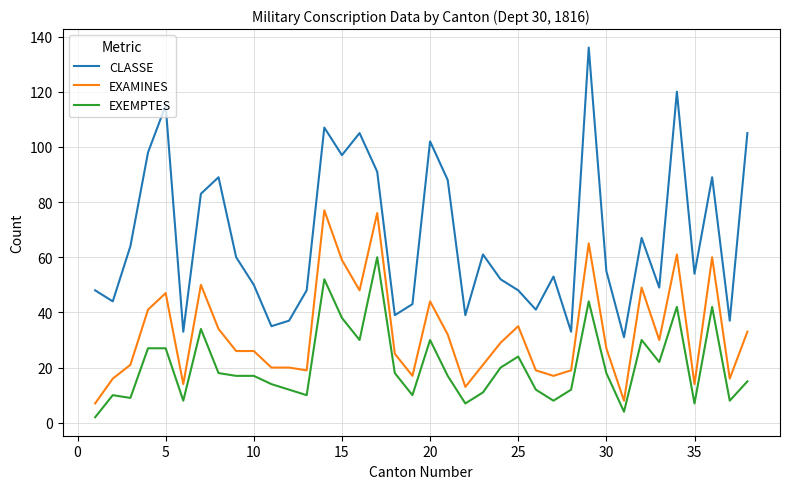

What is the difference between the second highest and second lowest values in the EXAMINES series?

68